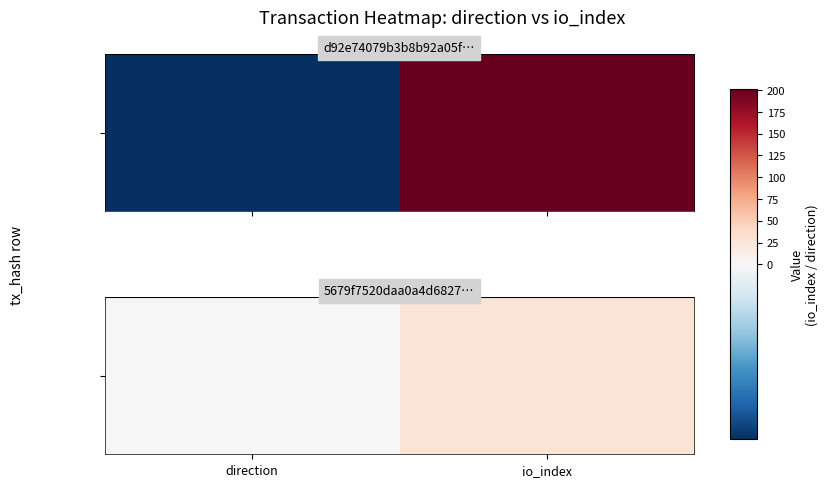

The value at direction is 1. True or false?

True